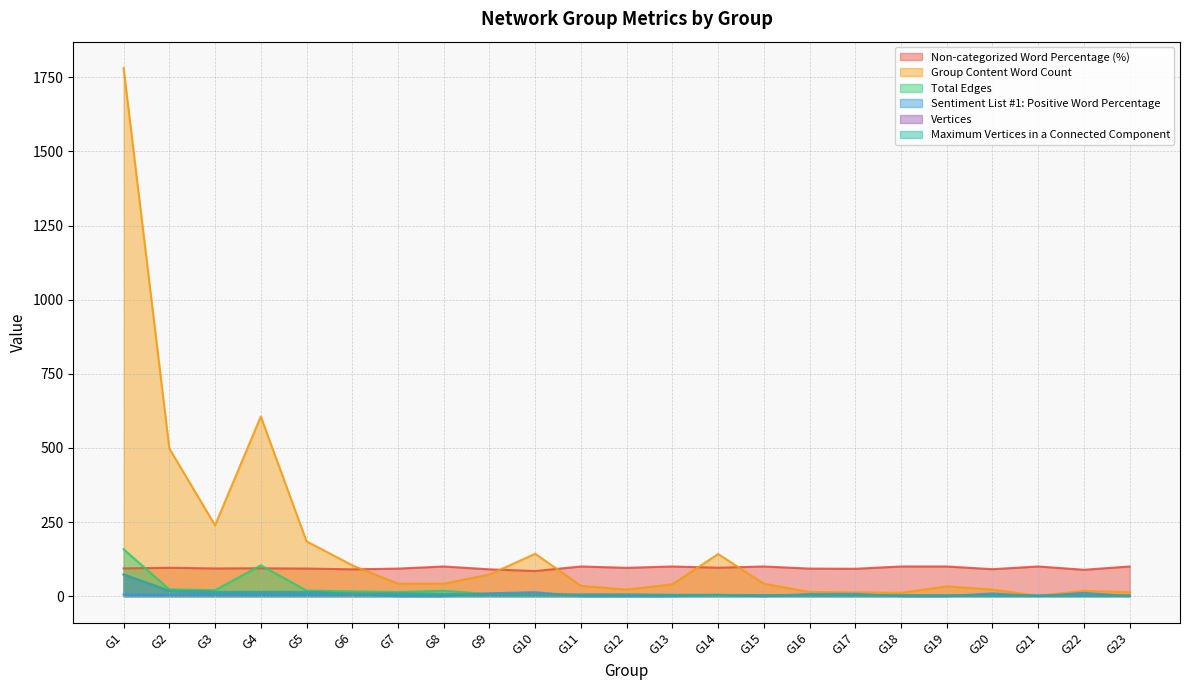

Rank the series by their maximum value, from lowest to highest.

Sentiment List #1: Positive Word Percentage, Vertices, Maximum Vertices in a Connected Component, Non-categorized Word Percentage (%), Total Edges, Group Content Word Count